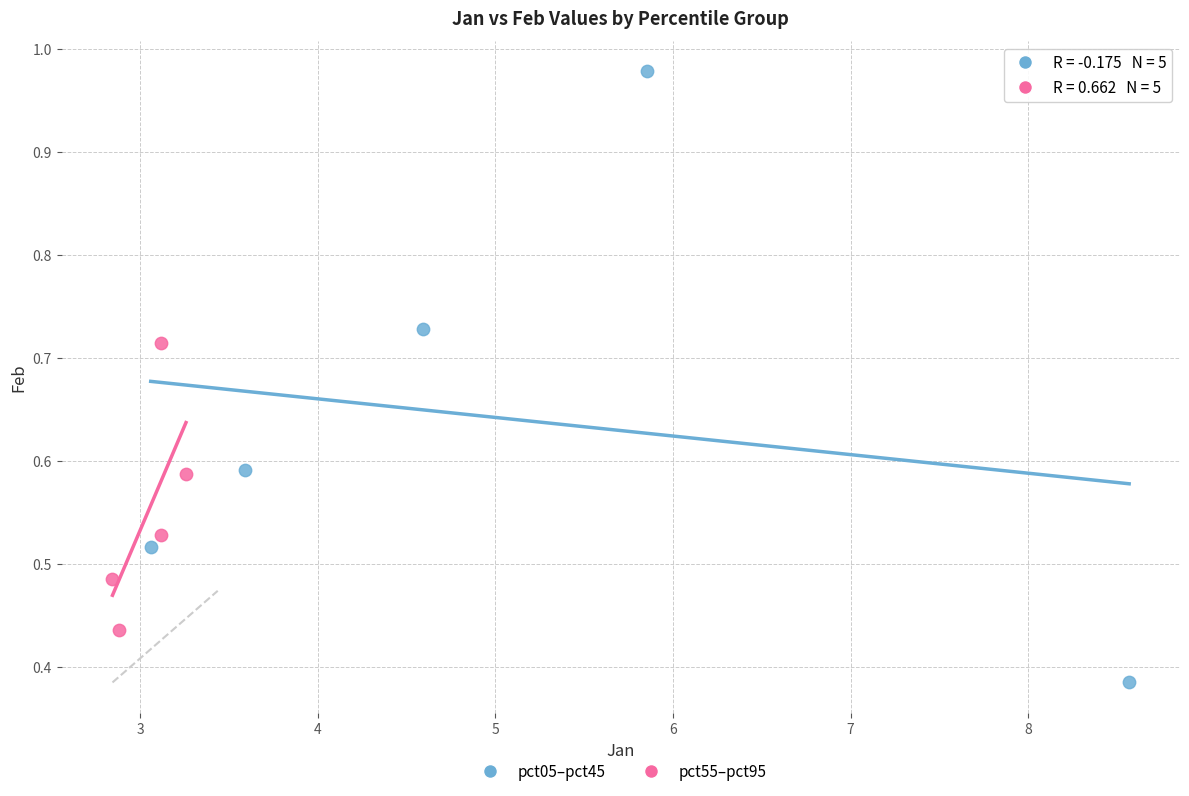

Which series reaches the minimum Y coordinate?

pct05–pct45